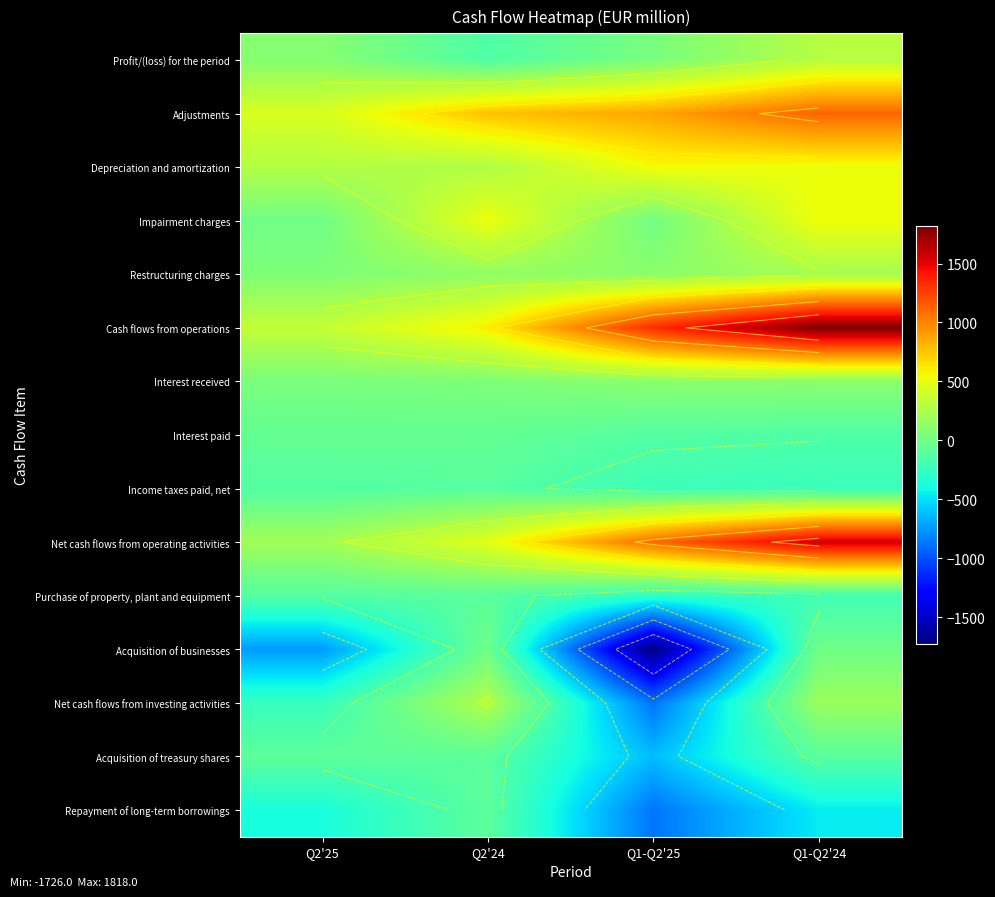

How many data points does each series have?

4